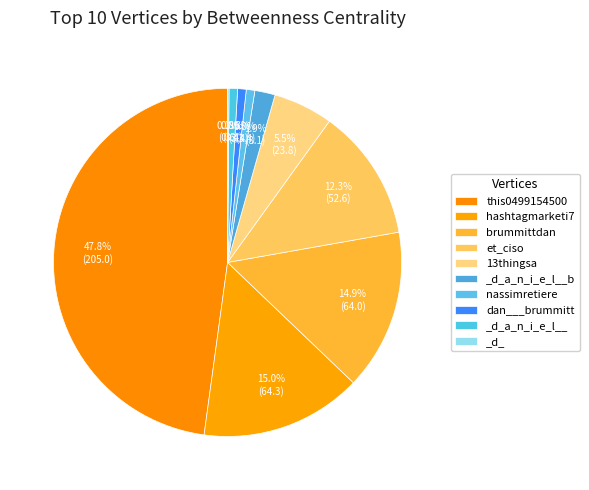

Which has a higher value, dan___brummitt or hashtagmarketi7?

hashtagmarketi7